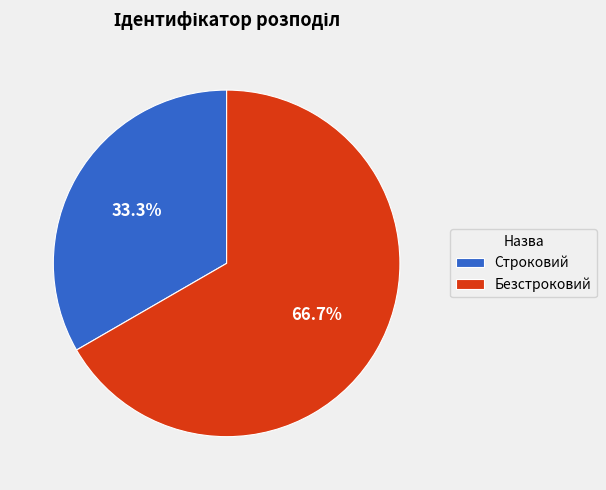

What is the total percentage of Строковий and Безстроковий?

100.0%